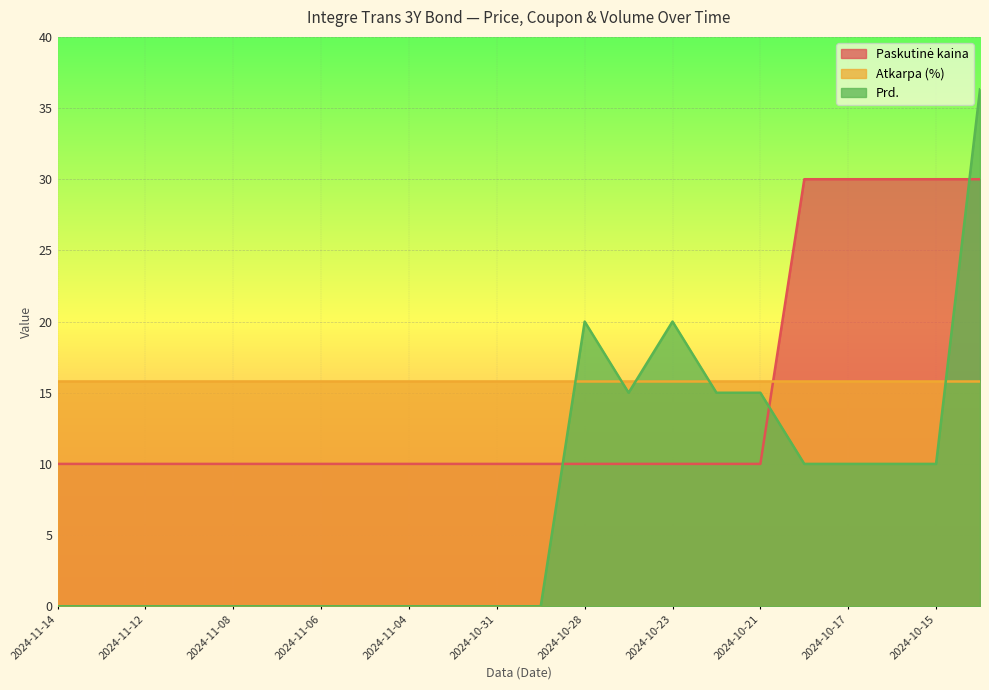

Between which two adjacent categories do Prd. and Paskutinė kaina first intersect?

2024-10-30 and 2024-10-28